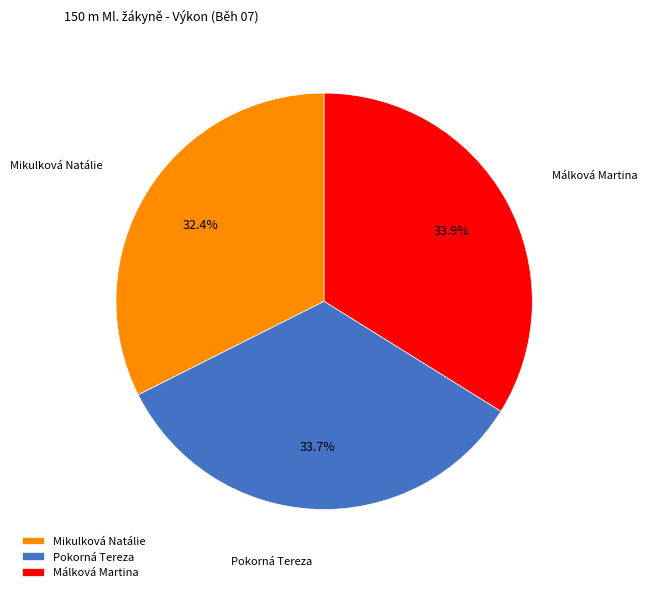

Is there any slice that represents more than half of the pie?

No